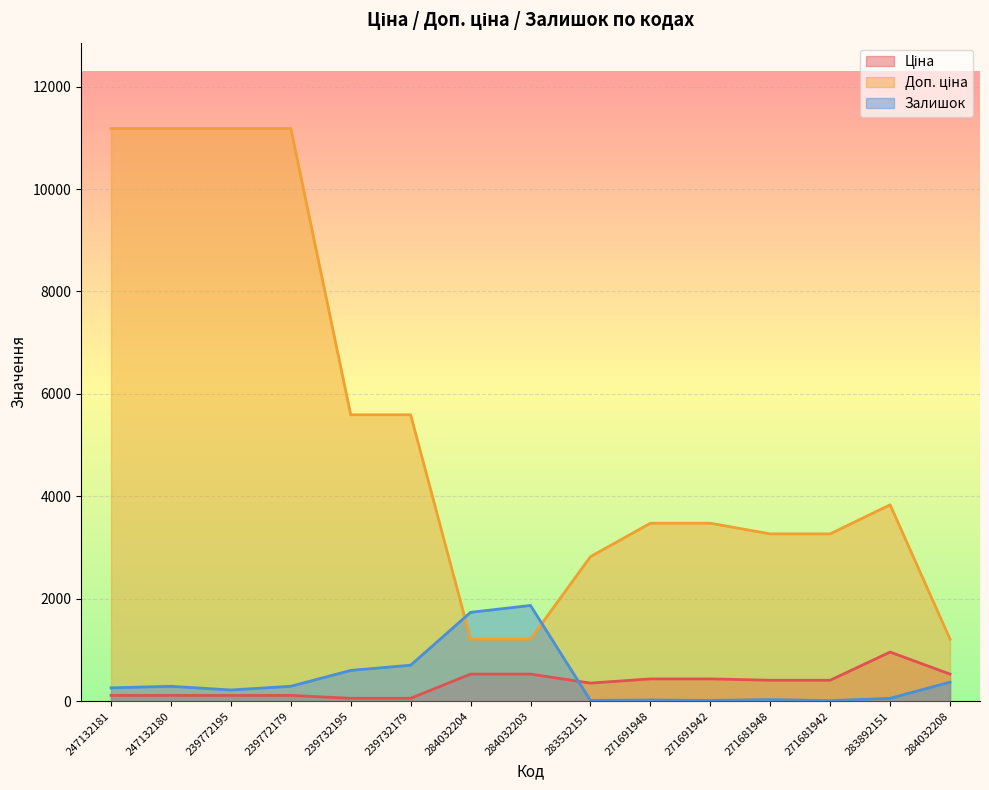

Rank the series at 271691948 from highest to lowest value.

Доп. ціна, Ціна, Залишок